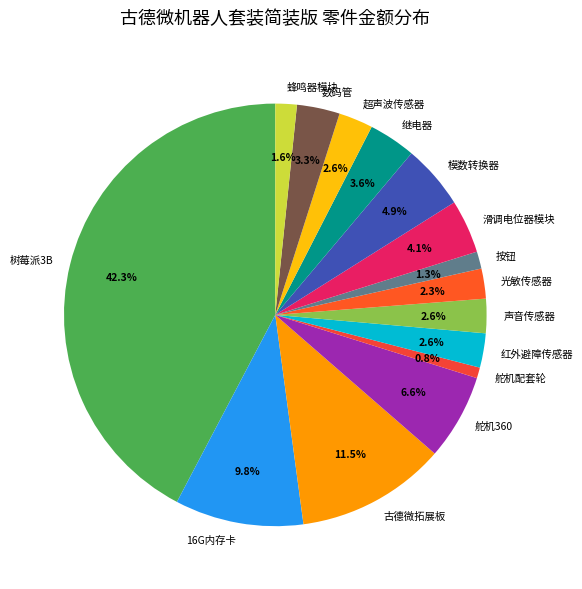

What is the largest slice in the pie chart?

树莓派3B